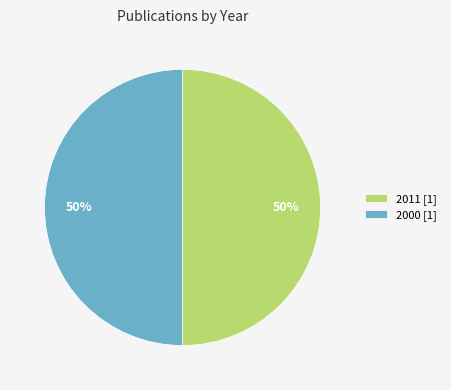

True or false: 2000 [1] accounts for 50% of the total.

True